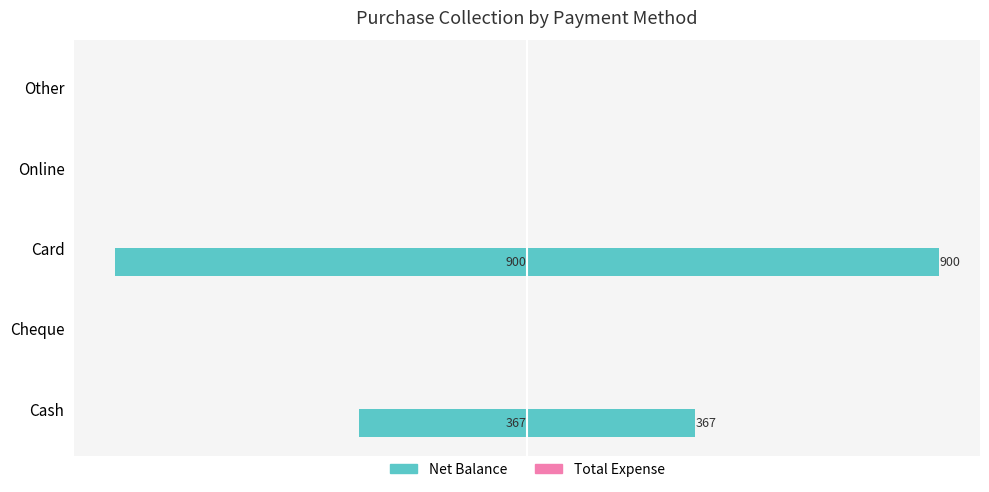

How many bars are there in each group?

2